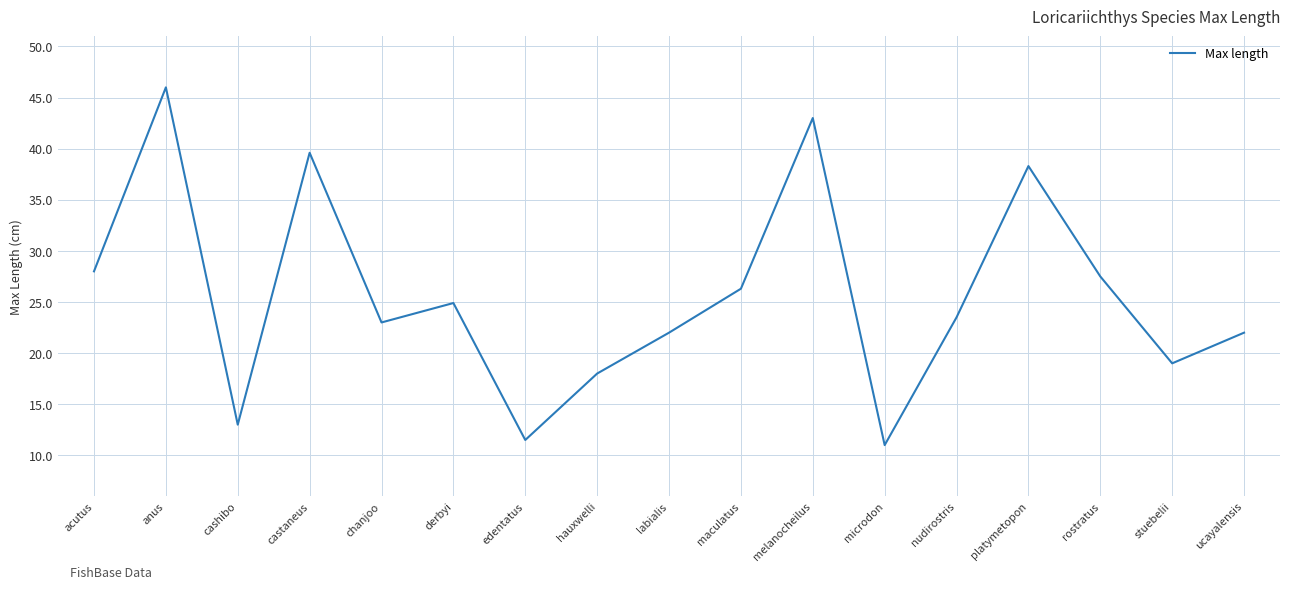

What value does the data have at melanocheilus?

43.0